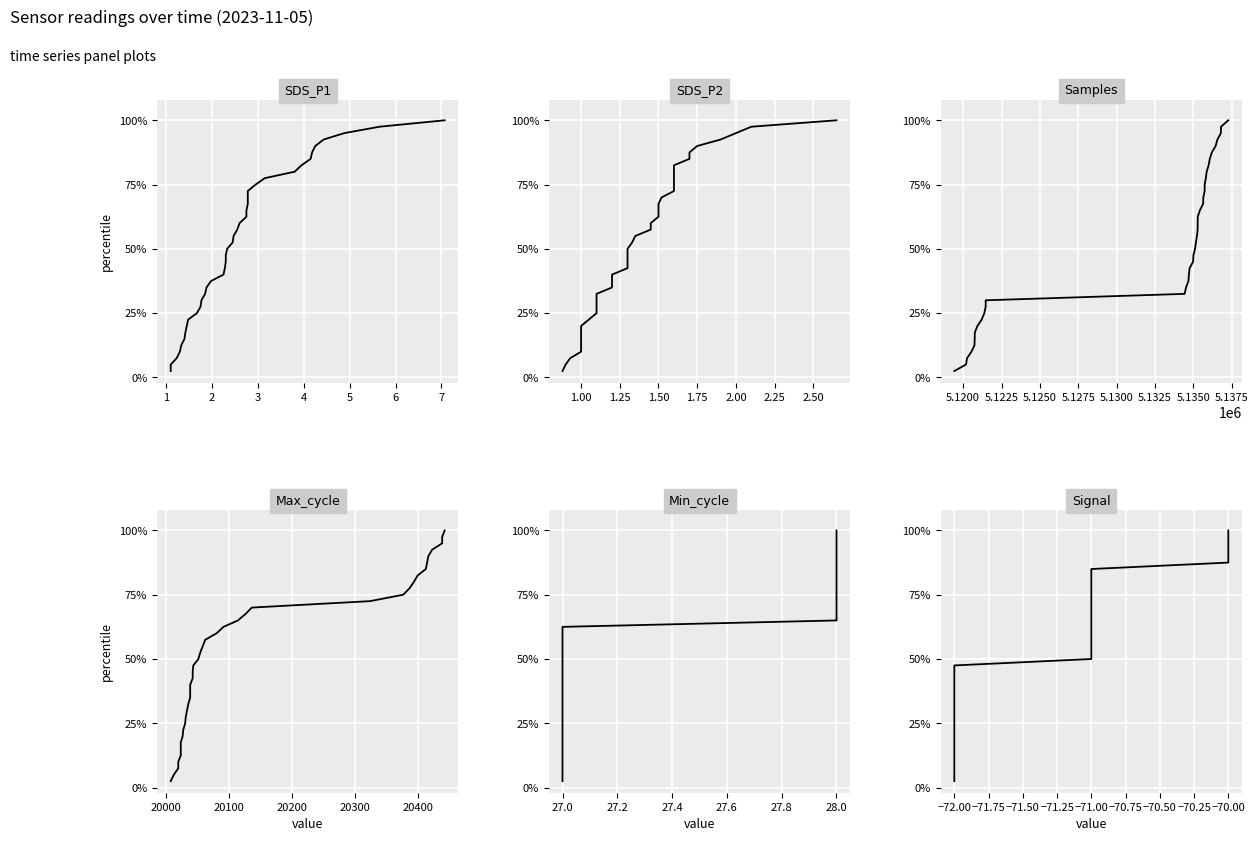

At which category is the sum across all series the highest?

39